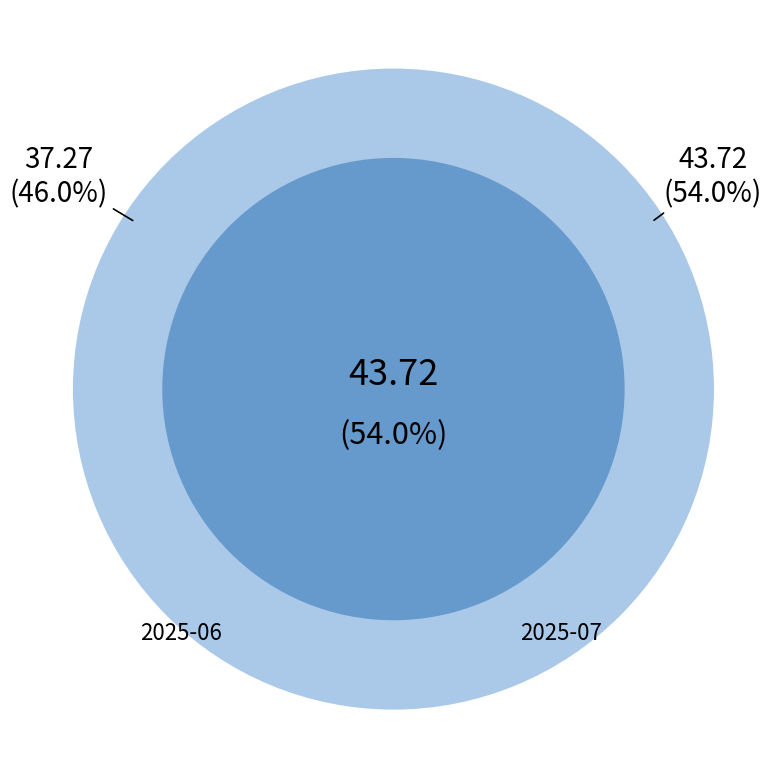

Does 12 account for over 50% of the chart?

No